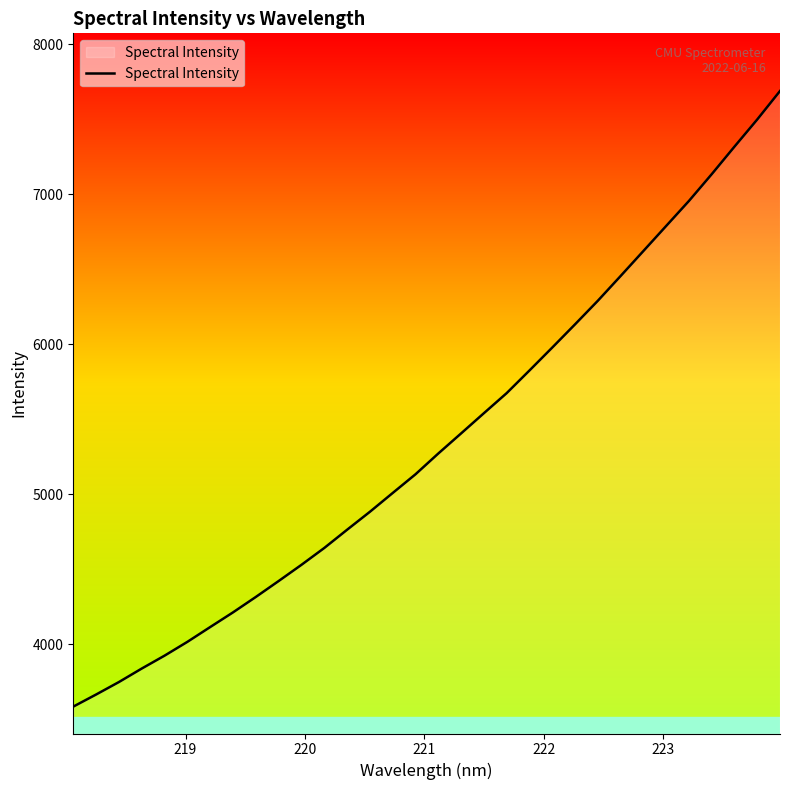

What is the minimum value shown in the chart?

3583.8